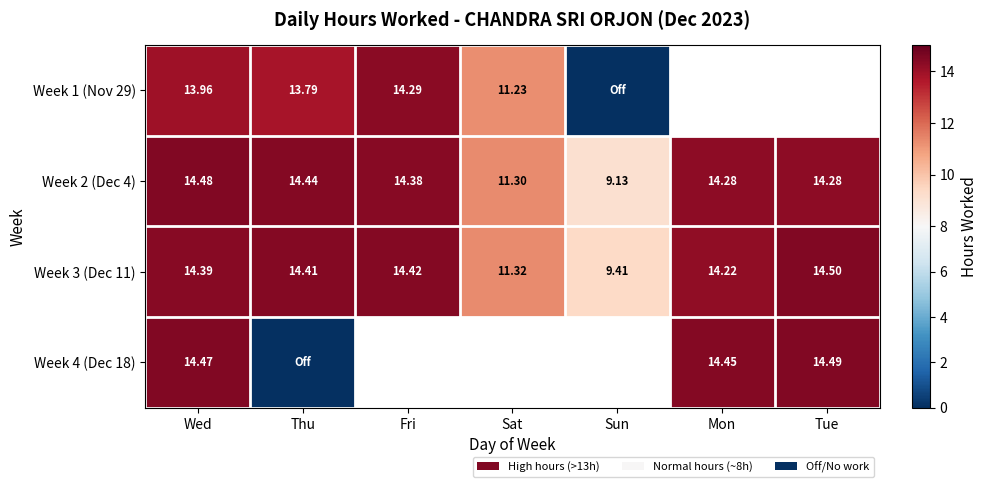

Is it true that Week 2 (Dec 4) equals 4.6 at Mon?

False